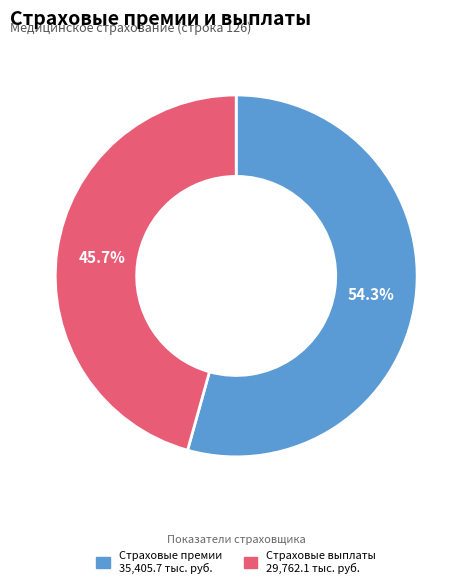

How many slices are in this pie chart?

2